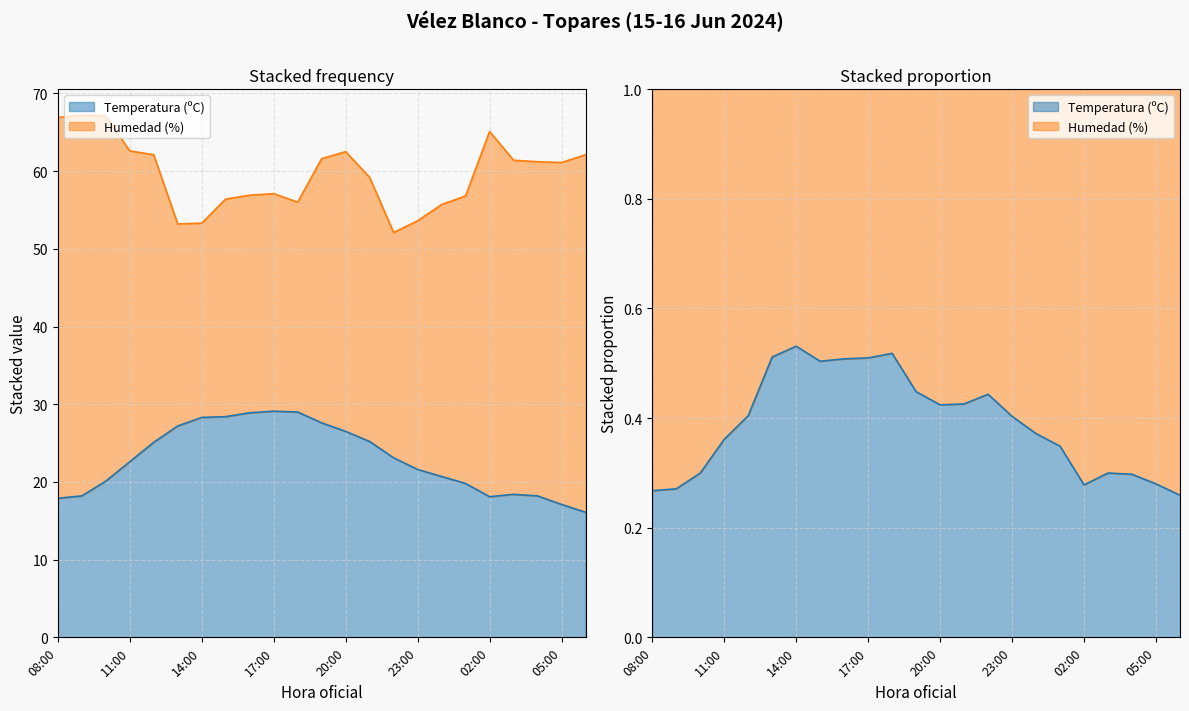

Rank the categories by value from highest to lowest.

17:00, 18:00, 16:00, 15:00, 14:00, 19:00, 13:00, 20:00, 21:00, 12:00, 22:00, 11:00, 23:00, 00:00, 10:00, 01:00, 03:00, 09:00, 04:00, 02:00, 08:00, 05:00, 06:00